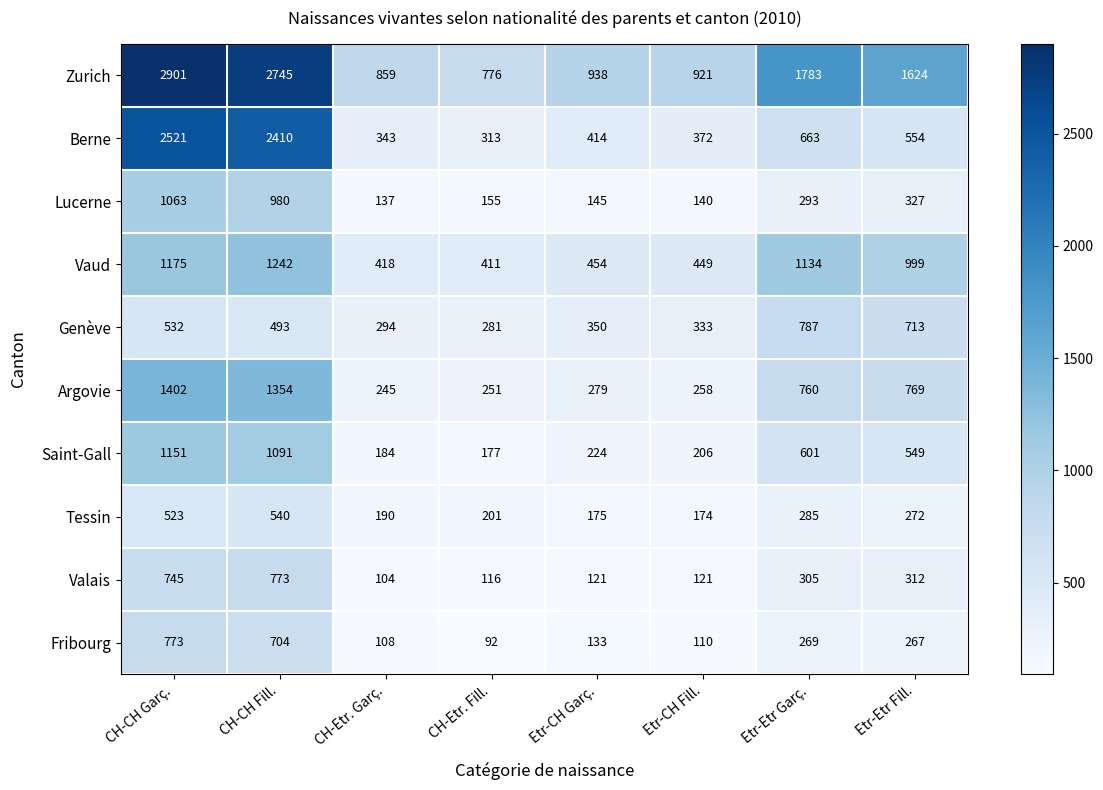

What is the difference between the Tessin values at CH-CH Fill. and CH-Etr. Garç.?

350